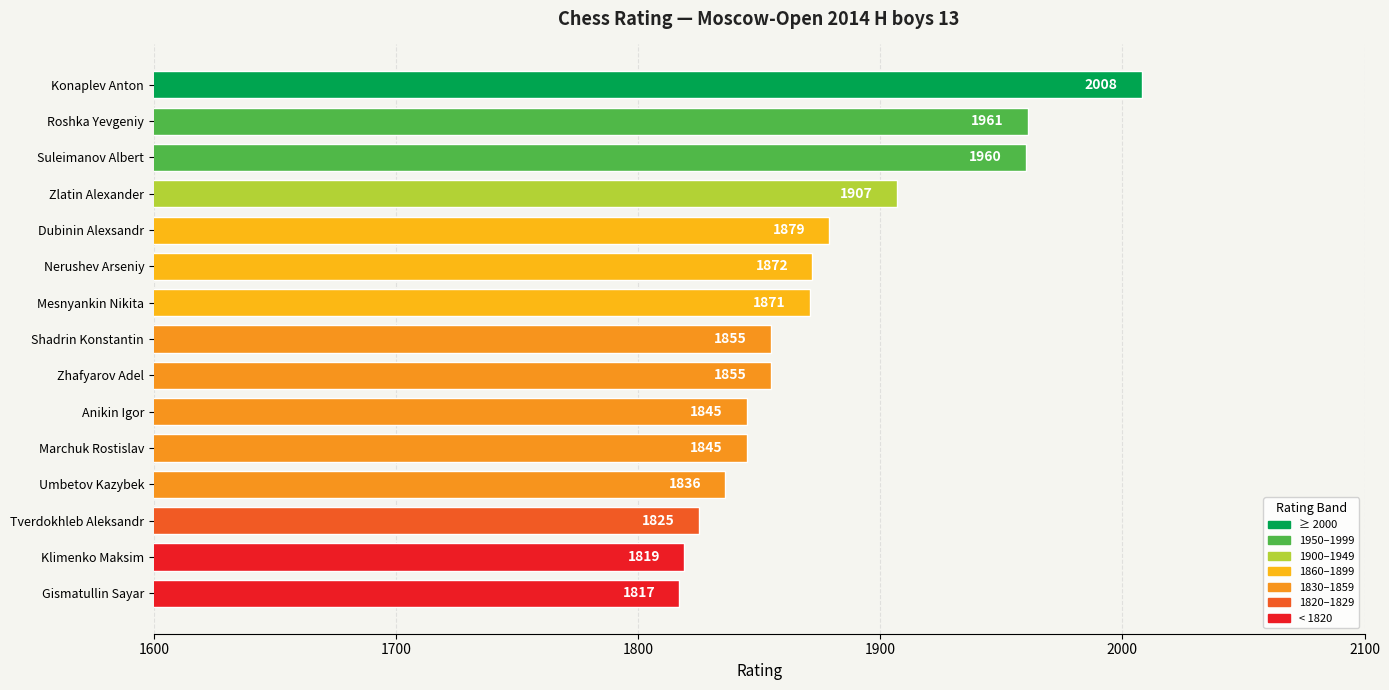

Reading top to bottom, list all the values displayed in this chart.

2008	1961	1960	1907	1879	1872	1871	1855	1855	1845	1845	1836	1825	1819	1817